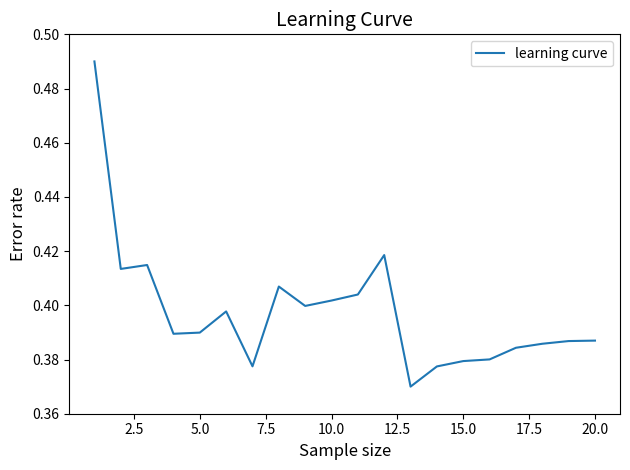

Reading right to left, what are all the values shown in this chart?

0.4	0.4	0.4	0.4	0.4	0.4	0.4	0.4	0.4	0.4	0.4	0.4	0.4	0.4	0.4	0.4	0.4	0.4	0.4	0.5